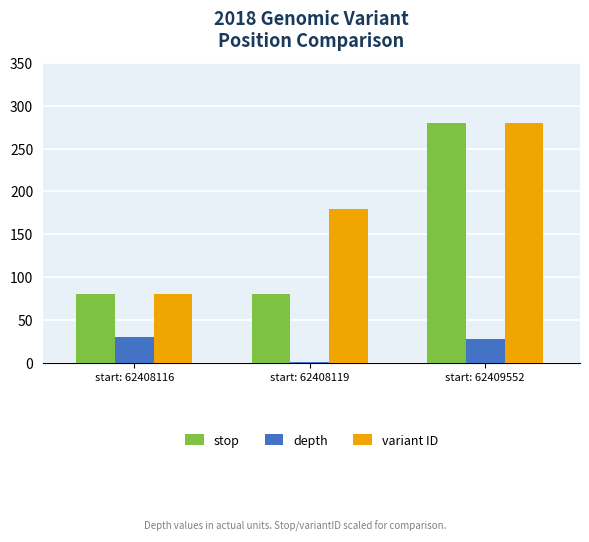

Read the stop value at start: 62409552.

280.0